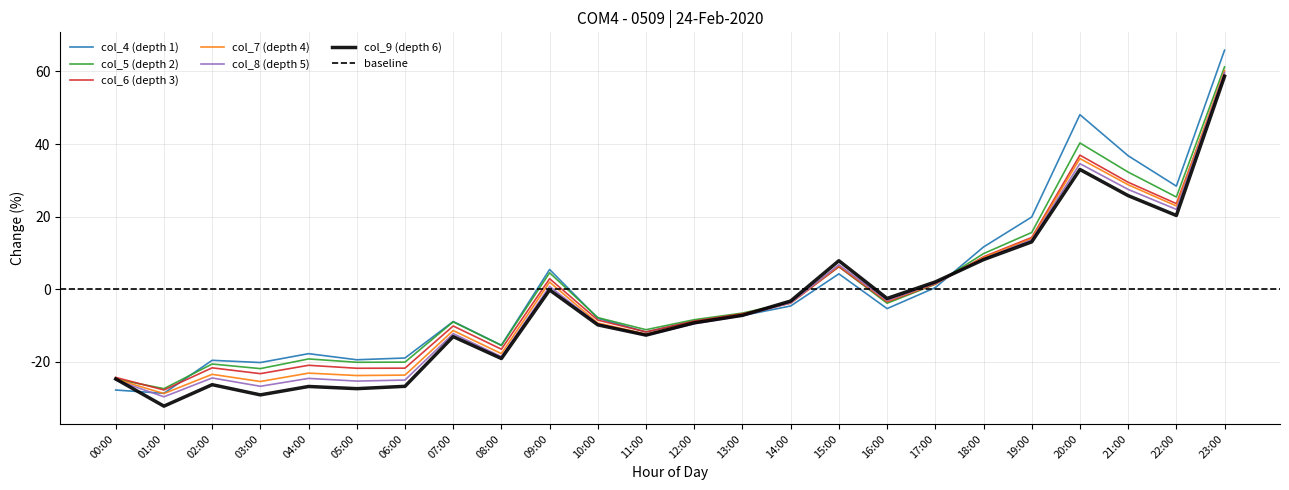

Reading left to right, list all the values displayed in this chart.

col_4: -27.8	-28.7	-19.6	-20.2	-17.8	-19.4	-18.9	-8.9	-15.4	5.4	-8.0	-11.8	-8.8	-7.3	-4.6	4.2	-5.3	0.4	11.6	19.9	48.1	36.8	28.4	65.9
col_5: -24.8	-27.4	-20.6	-21.9	-19.2	-20.1	-20.1	-9.0	-15.5	4.5	-7.8	-11.1	-8.4	-6.6	-3.6	6.2	-3.9	1.4	9.8	15.6	40.3	32.3	25.4	61.3
col_6: -24.3	-27.8	-21.7	-23.3	-21.0	-21.8	-21.7	-10.1	-16.5	2.9	-8.5	-11.8	-8.8	-6.7	-3.8	6.2	-3.5	1.4	8.9	14.3	36.9	29.5	23.6	59.2
col_7: -24.8	-28.7	-23.4	-25.4	-23.1	-23.8	-23.7	-11.4	-17.8	2.0	-9.3	-12.3	-9.2	-7.2	-3.8	6.5	-3.2	1.6	8.7	14.0	36.0	28.8	22.9	60.2
col_8: -25.0	-29.6	-24.4	-26.7	-24.6	-25.3	-25.0	-12.2	-18.6	0.8	-9.6	-12.7	-9.5	-7.3	-3.8	6.7	-3.1	1.7	8.4	13.6	34.6	27.5	22.0	59.7
col_9: -24.7	-32.2	-26.3	-29.1	-26.8	-27.4	-26.8	-13.1	-19.1	-0.2	-9.8	-12.6	-9.3	-7.2	-3.2	7.8	-2.5	2.0	8.2	13.0	33.0	25.8	20.3	58.7